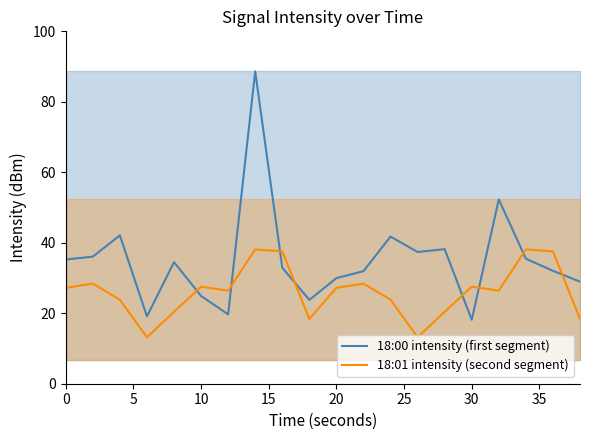

In 18:01 intensity (second segment), how many points are higher than both neighbors (excluding endpoints)?

6